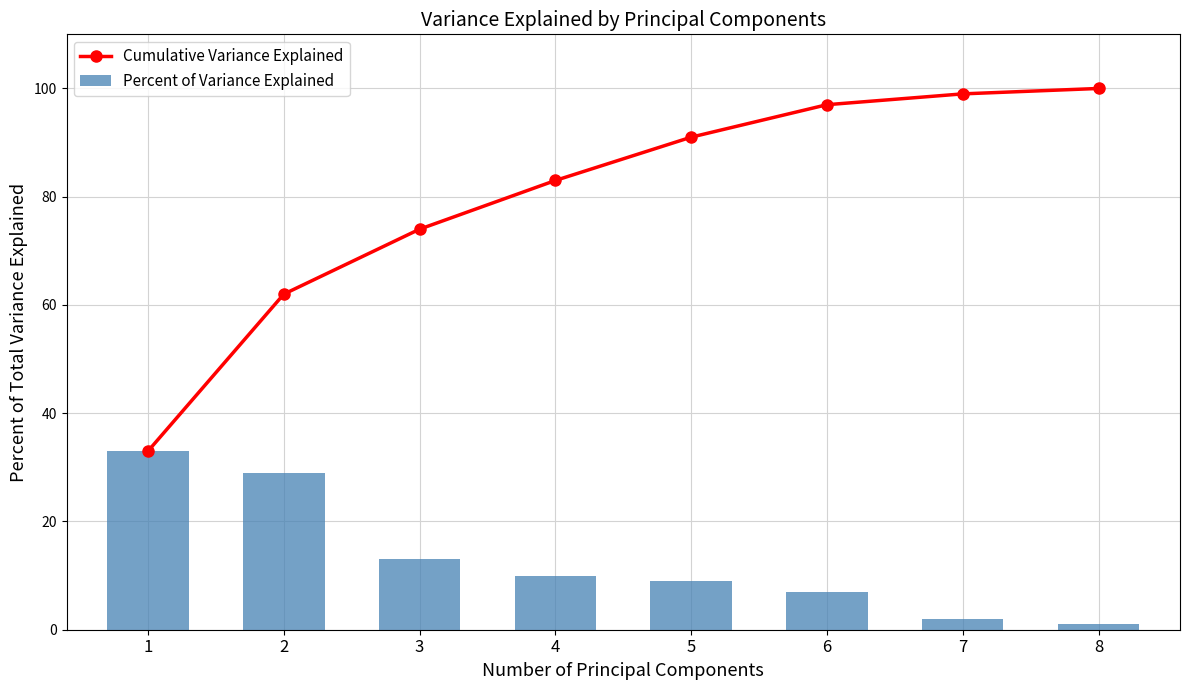

At which category is the sum across all series the highest?

6